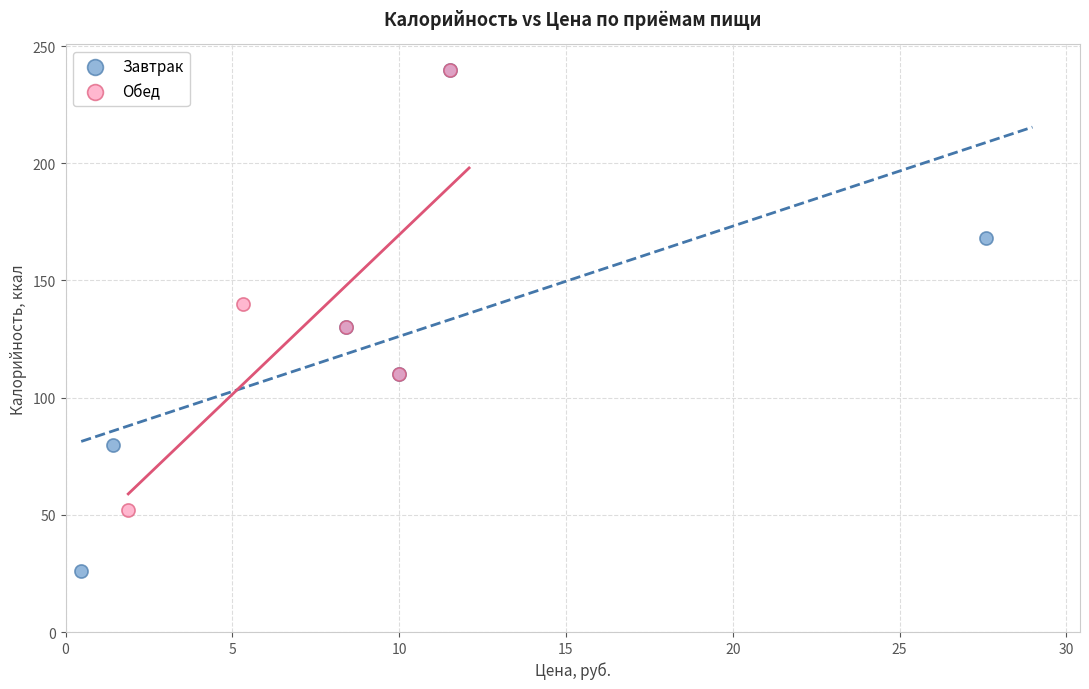

Which series has the widest spread of Y values?

Завтрак